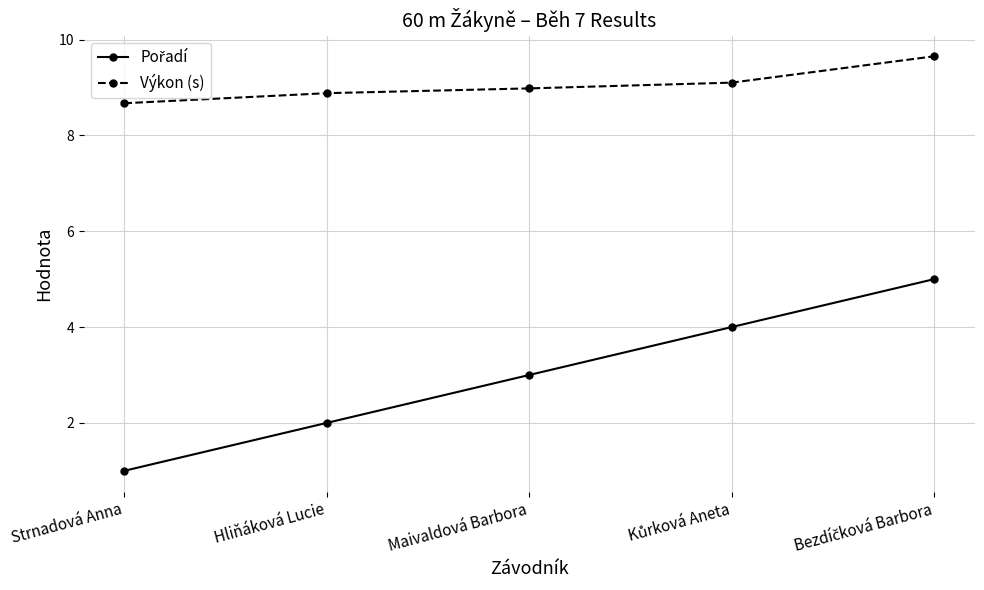

Which label corresponds to the smallest value in the chart?

Strnadová Anna